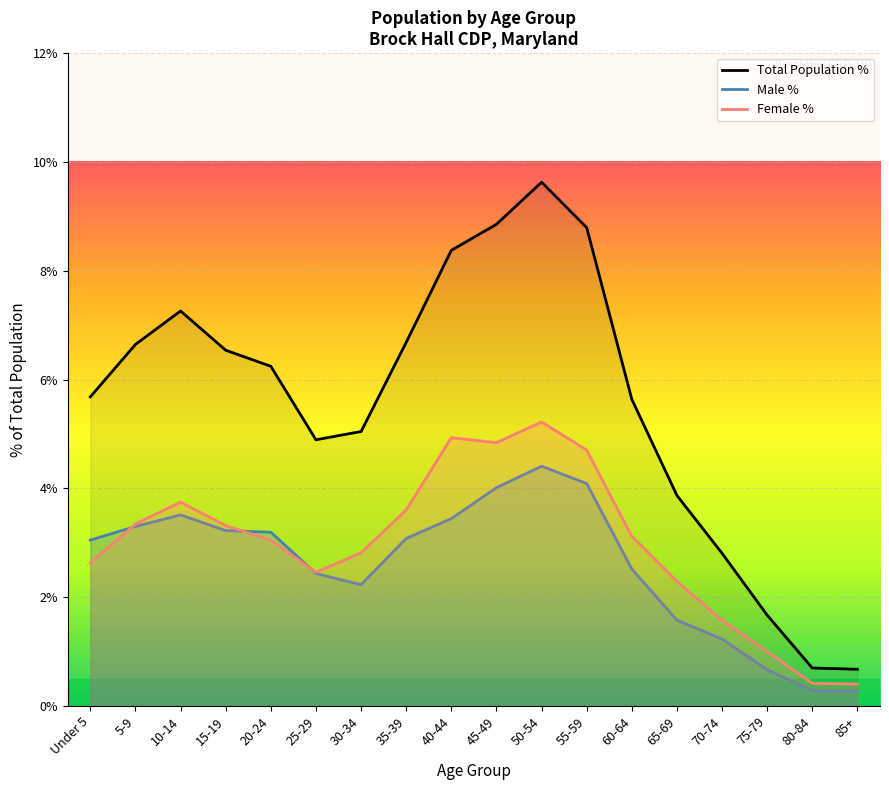

Rank the series at 80-84 from highest to lowest value.

Total Population %, Female %, Male %